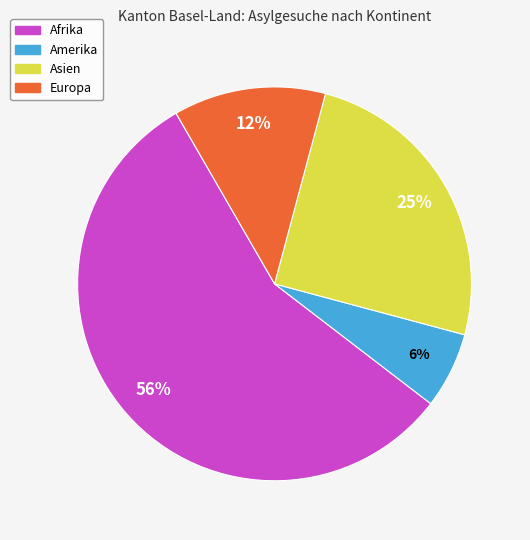

Rank the categories by value from highest to lowest.

Afrika, Asien, Europa, Amerika